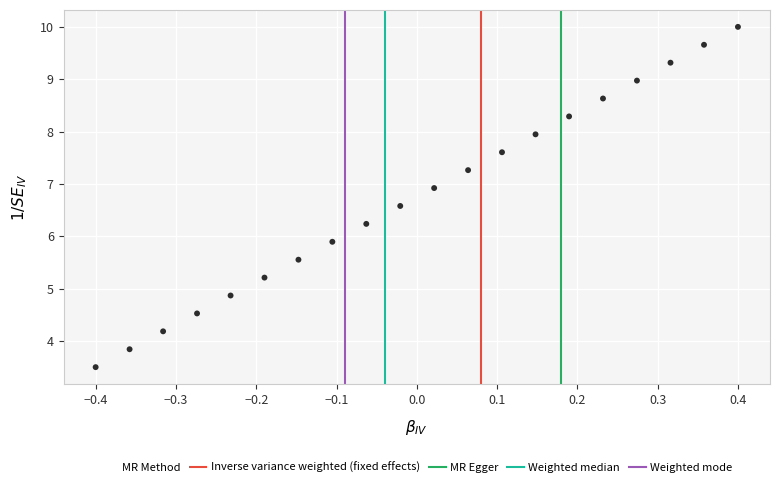

What Y value in the scatter plot is closest to 6?

5.9